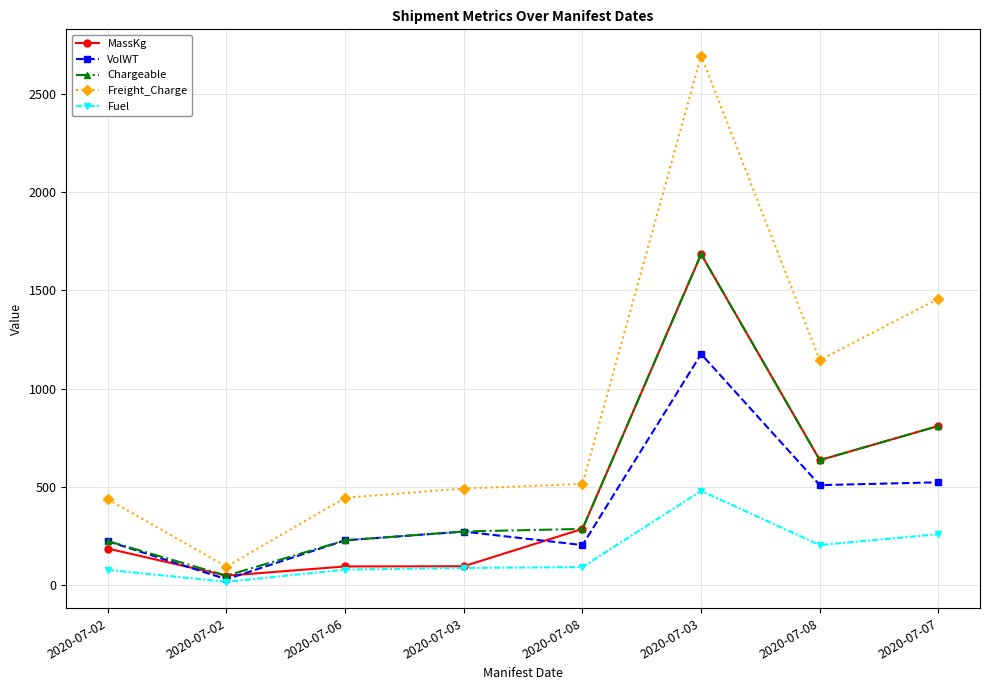

How many values in the Freight_Charge series are below 514?

4